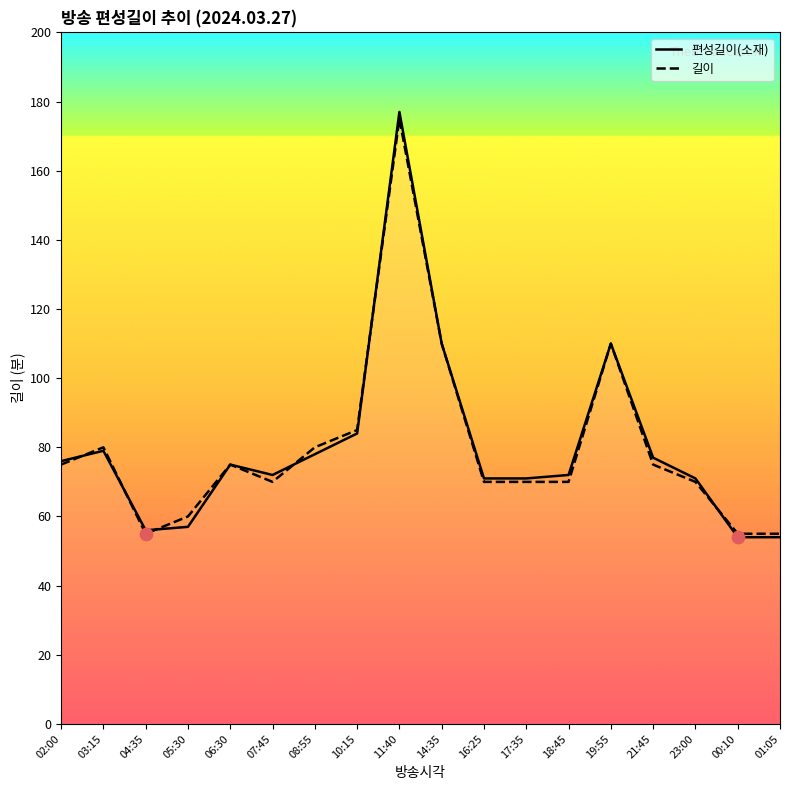

At which category is the sum across all series the highest?

11:40